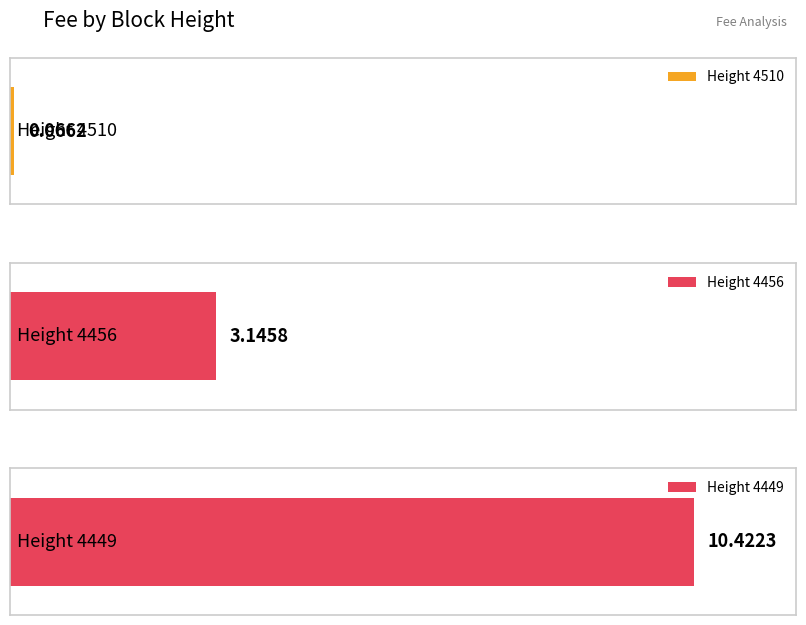

What is the sum of all values?

13.6